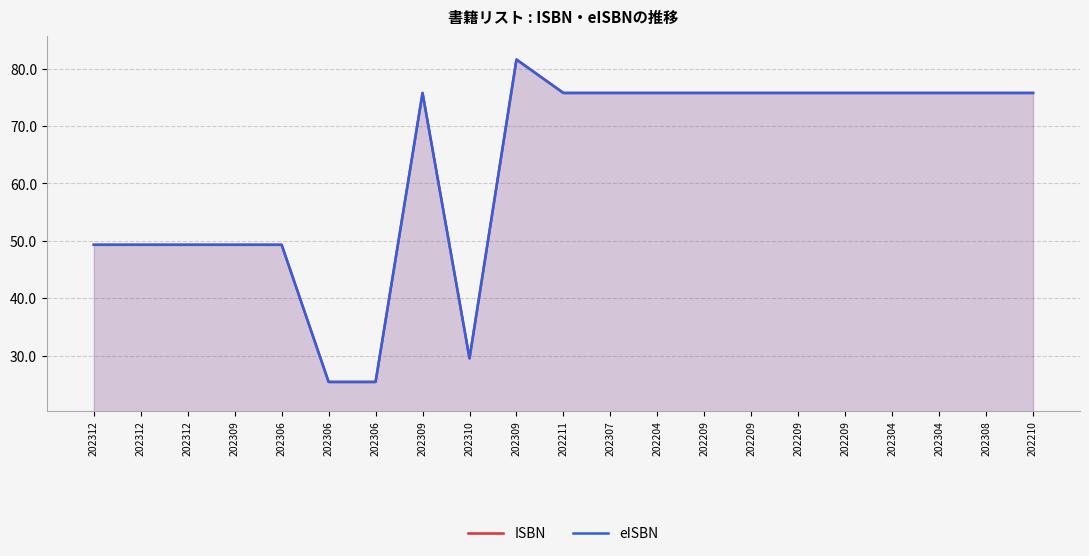

What are all the series names shown in the legend?

ISBN, eISBN